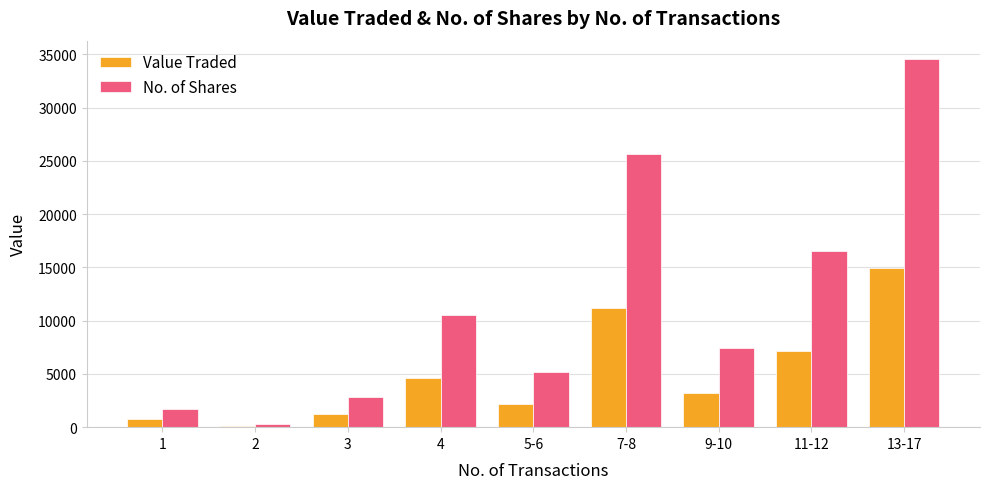

What is the difference between the Value Traded values at 3 and 13-17?

13722